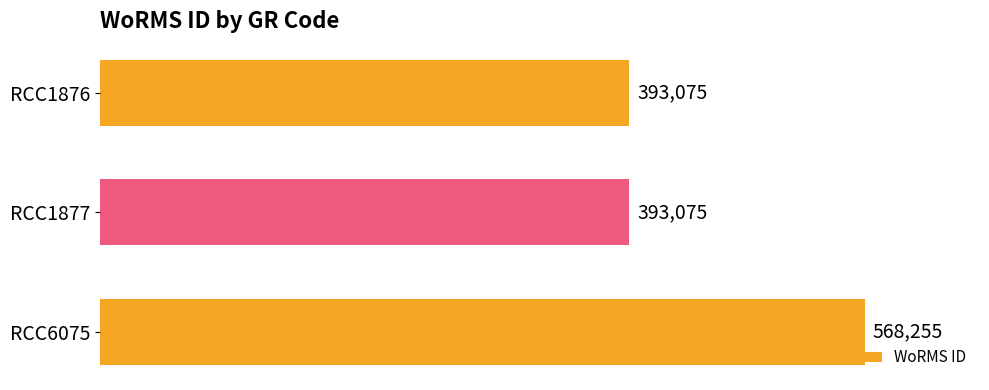

Which has a higher value, RCC1877 or RCC6075?

RCC6075